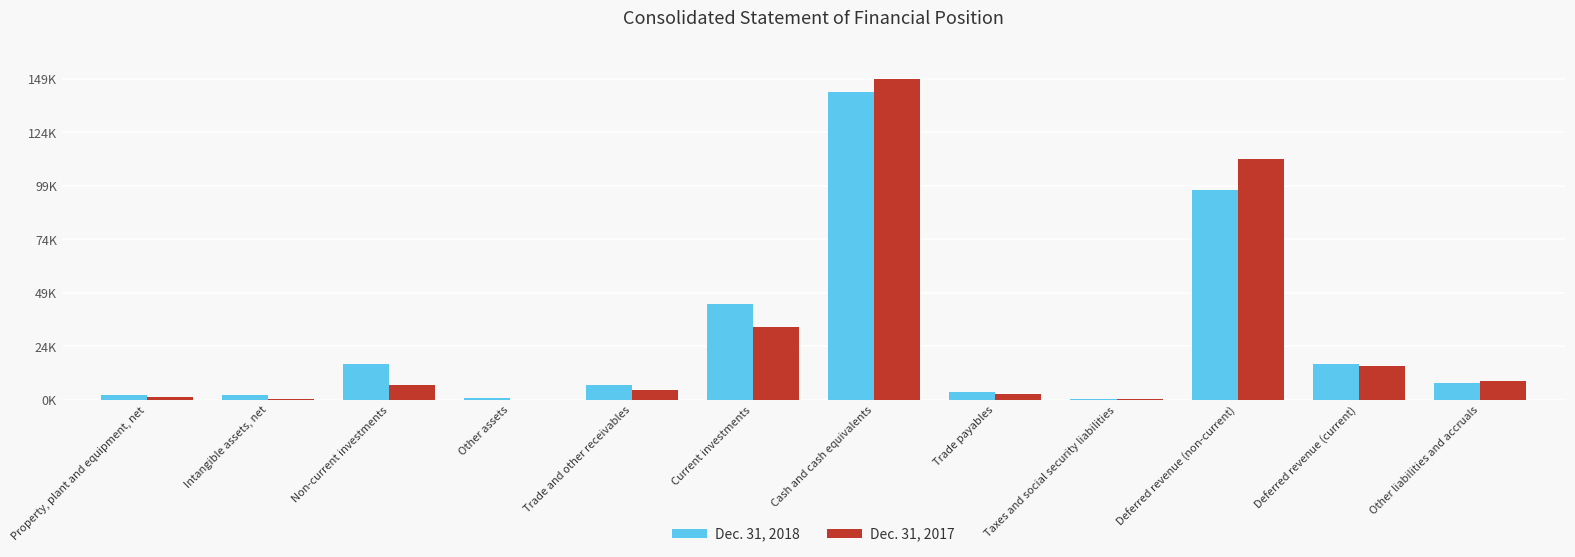

What are all the series names shown in the legend?

Dec. 31, 2018, Dec. 31, 2017